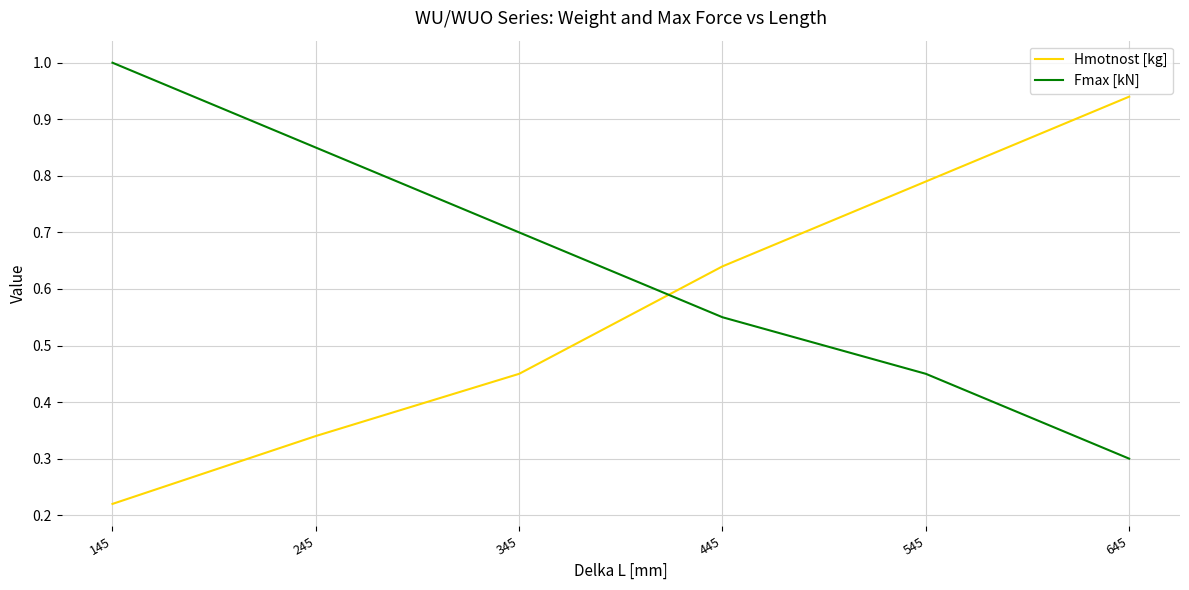

Which category has the highest value across all series?

145